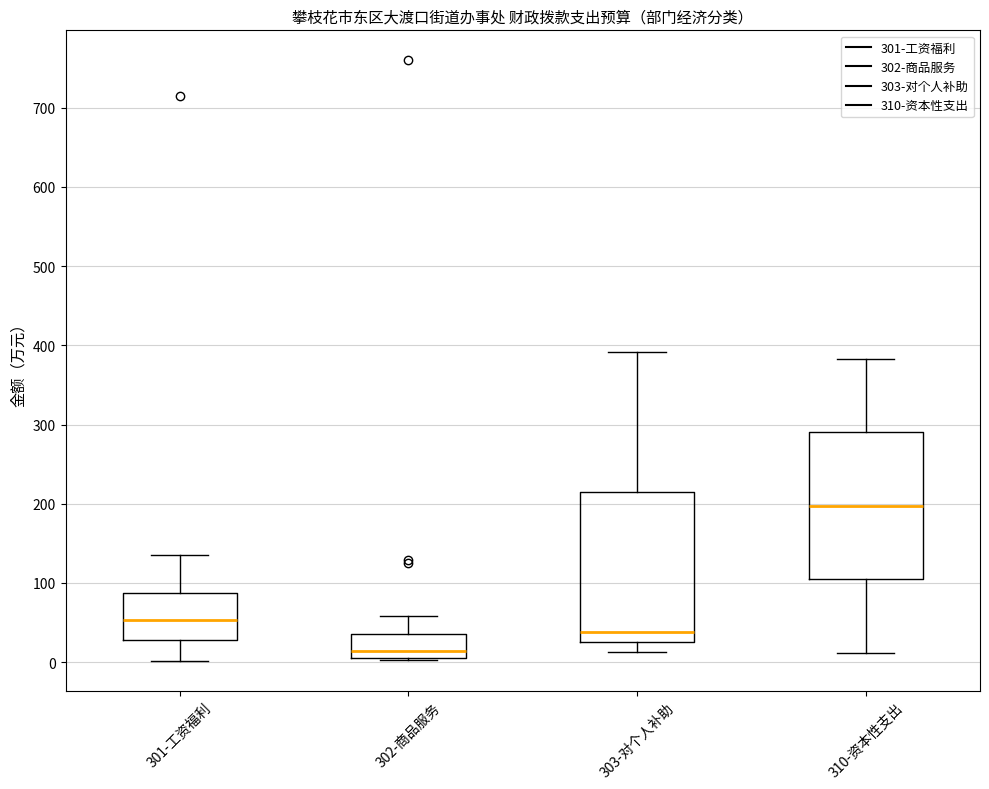

Where does the upper whisker of the box for 302-商品服务 end on the y-axis? The values are not printed on the chart, so give them approximately, as read against the axis.

60